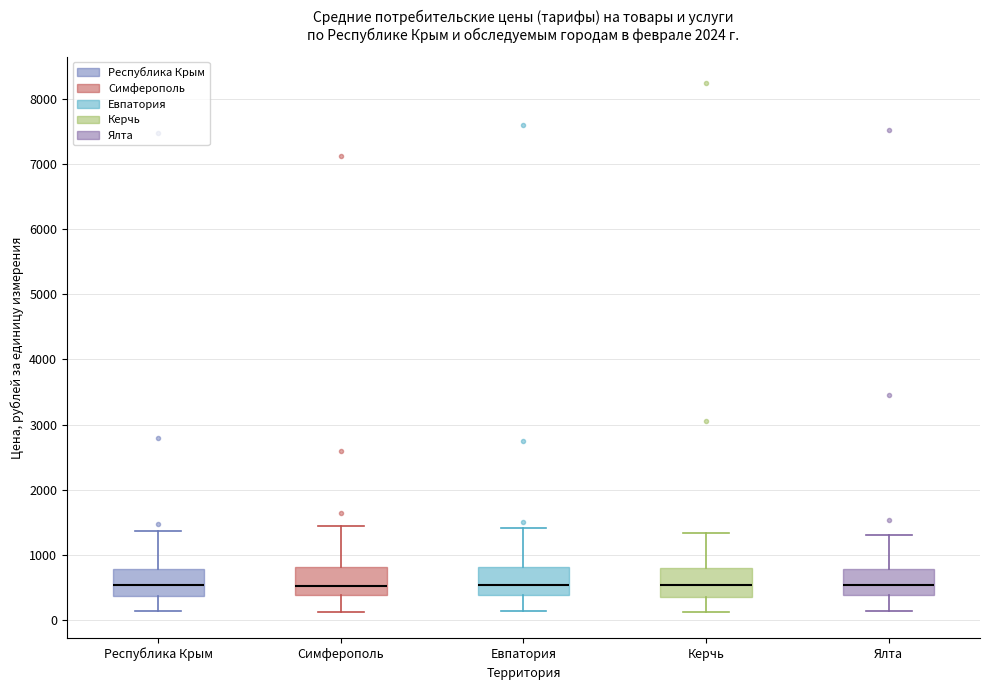

Reading left to right, transcribe this box plot: for each box, give where its median line is, the range the box spans, and where its two whiskers end, as read against the y-axis. The values are not printed on the chart, so give them approximately, as read against the axis.

Республика Крым: median 500, box 400 to 800, whiskers 100 to 1400
Симферополь: median 500, box 400 to 800, whiskers 100 to 1500
Евпатория: median 500, box 400 to 800, whiskers 100 to 1400
Керчь: median 500, box 400 to 800, whiskers 100 to 1300
Ялта: median 500, box 400 to 800, whiskers 100 to 1300